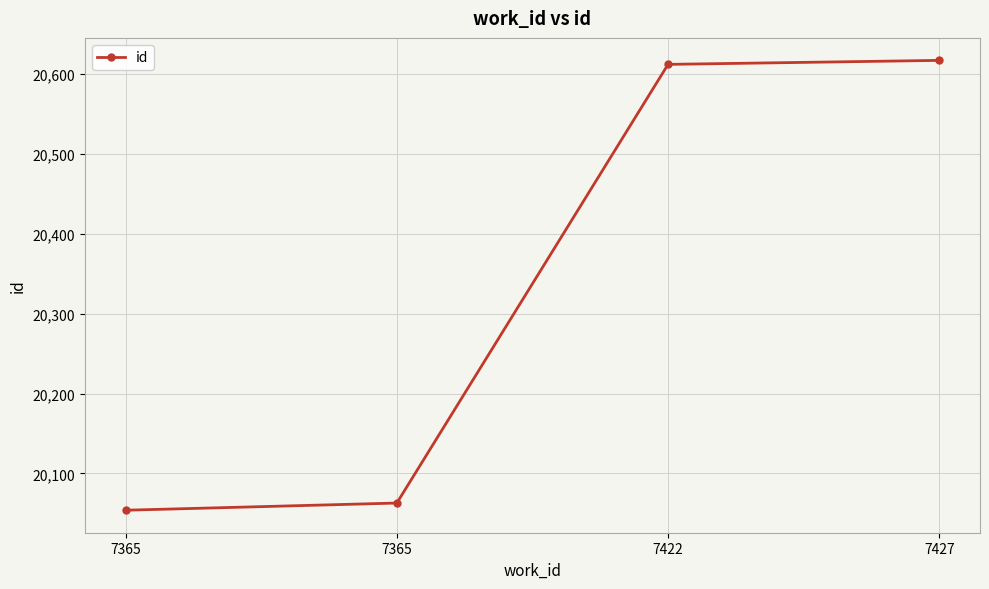

How many series are shown in this chart?

1